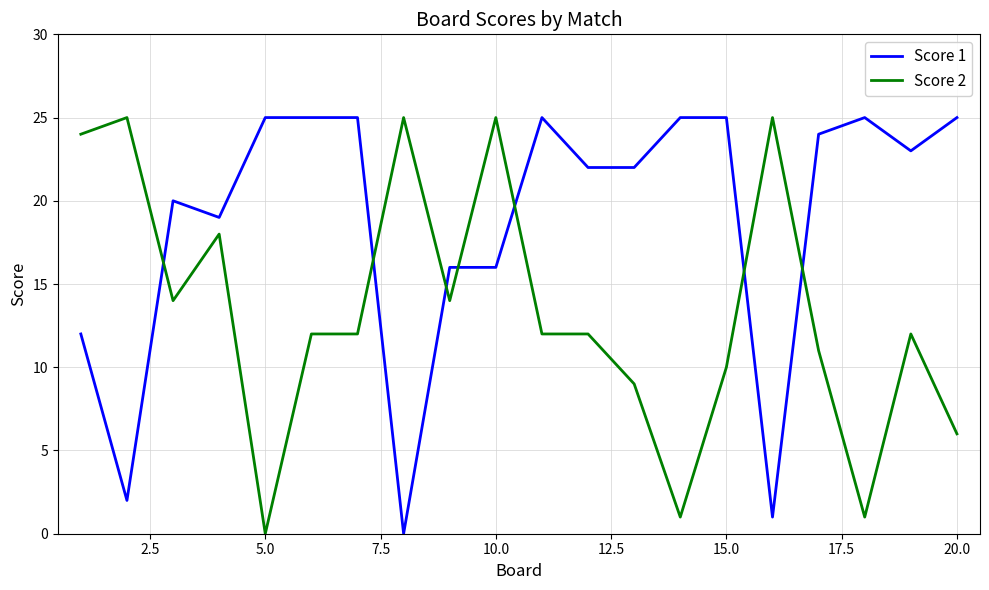

Which series has the largest total across all categories?

Score 1